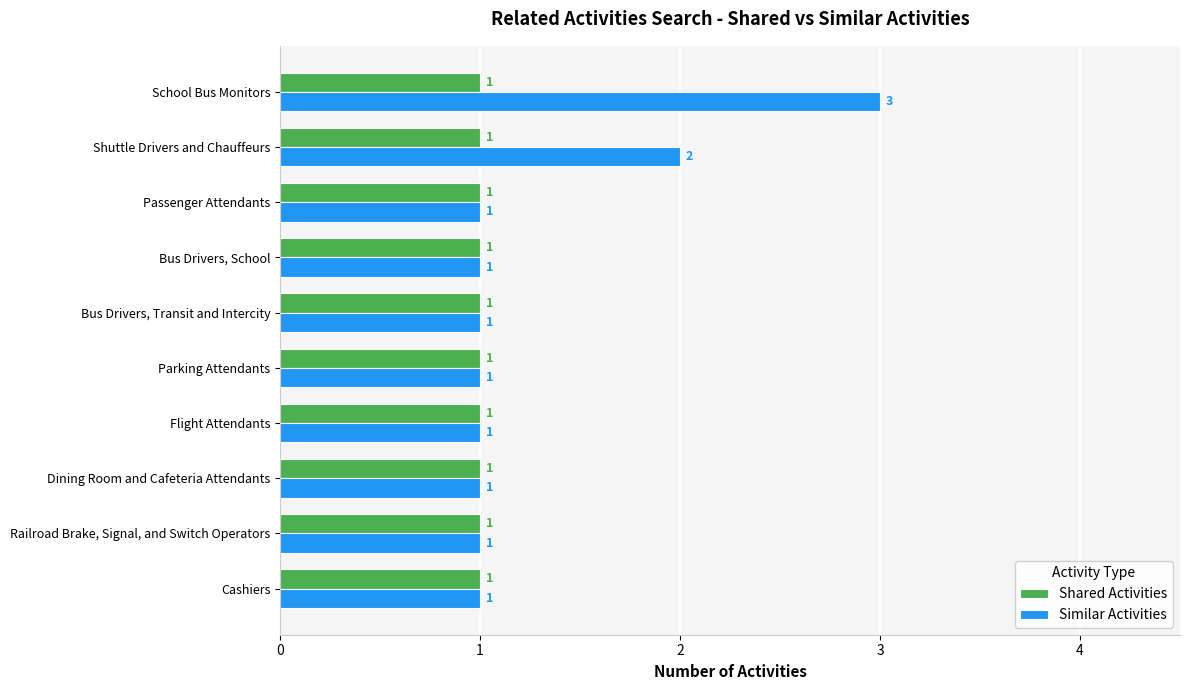

Where is Similar Activities nearest to the value 2?

Shuttle Drivers and Chauffeurs